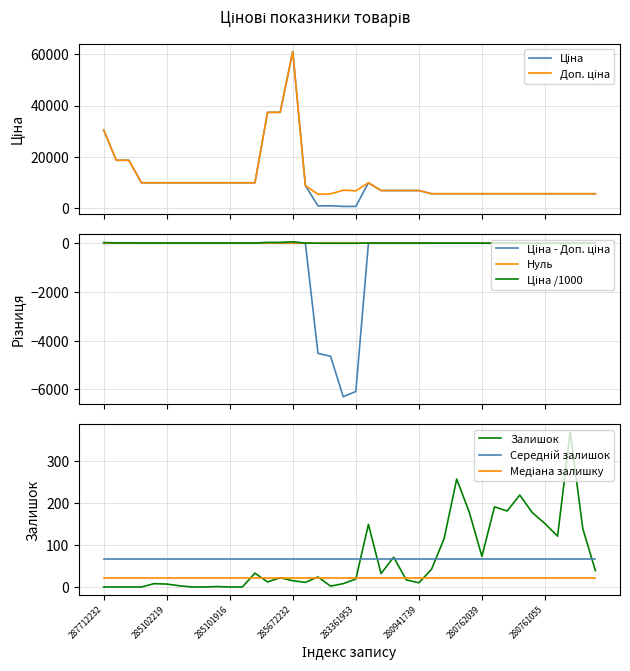

The value of Залишок at 29 is 291.5. True or false?

False